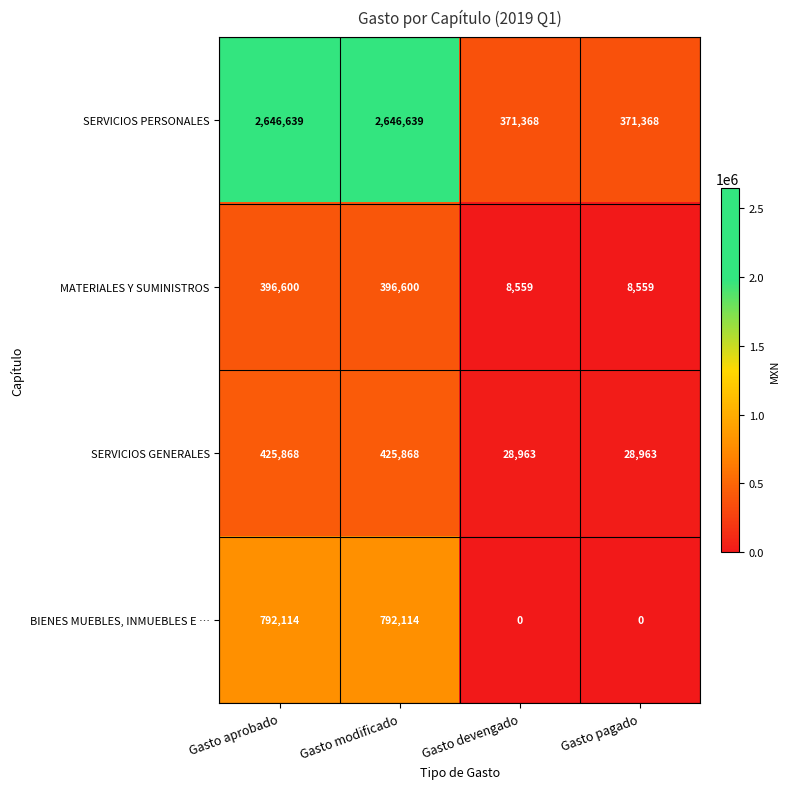

Which series changed the most between Gasto aprobado and Gasto pagado?

SERVICIOS PERSONALES